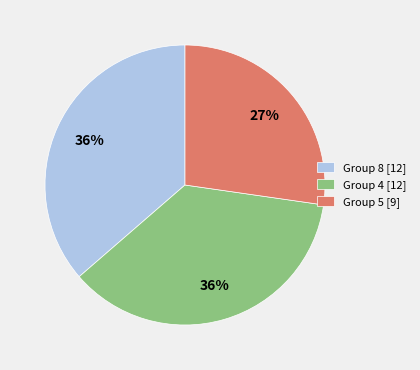

True or false: Group 4 [12] accounts for 29% of the total.

False